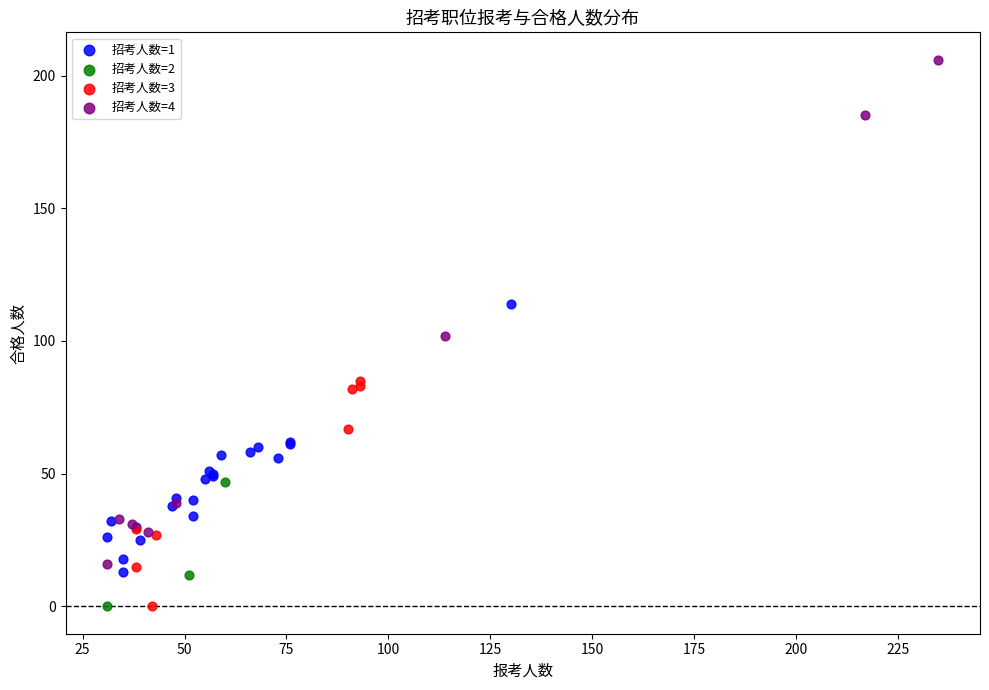

Which series contains the highest Y value?

招考人数=4